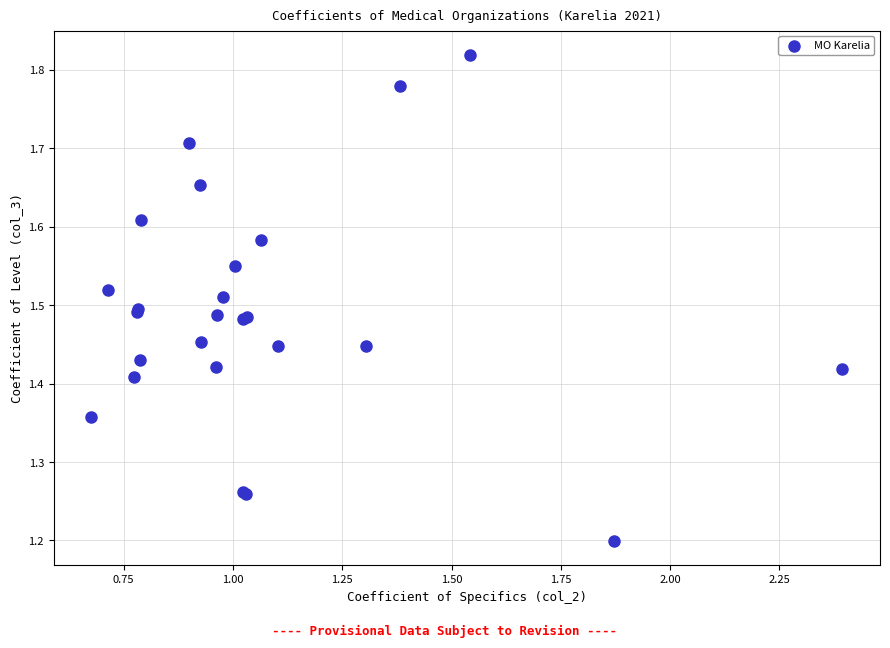

What Y value in the scatter plot is closest to 1?

1.2